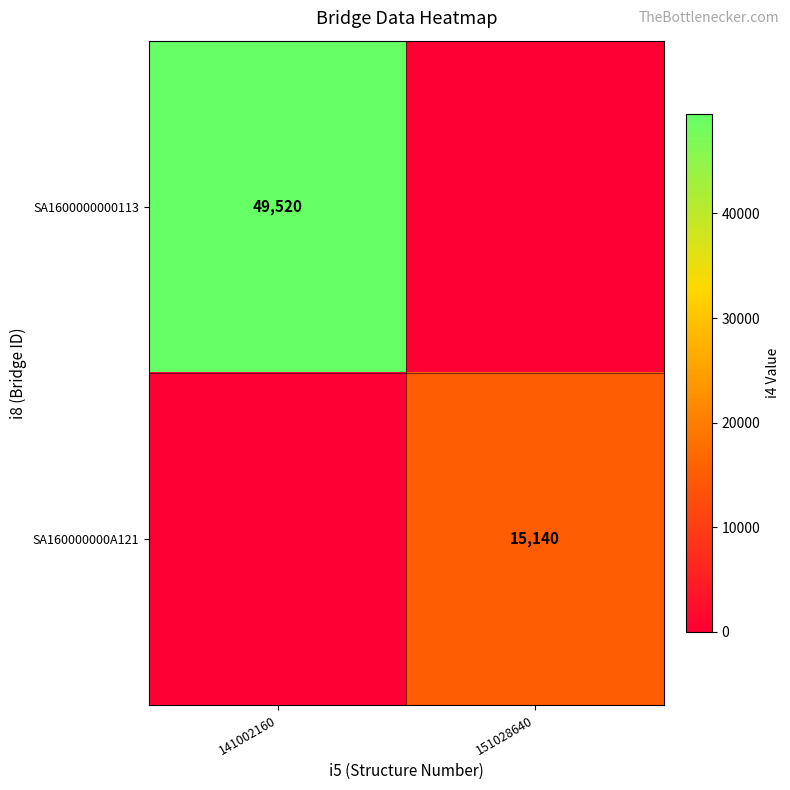

Is the value of SA160000000A121 at 151028640 greater than the value of SA1600000000113 at 141002160?

No